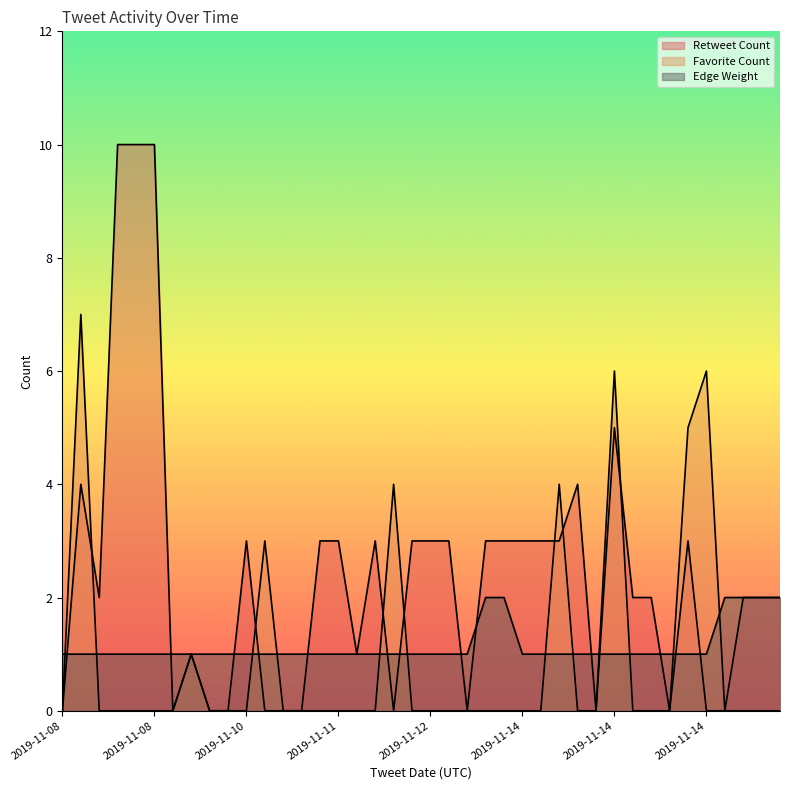

What is the total value across all series at 2019-11-08 21:26?

1